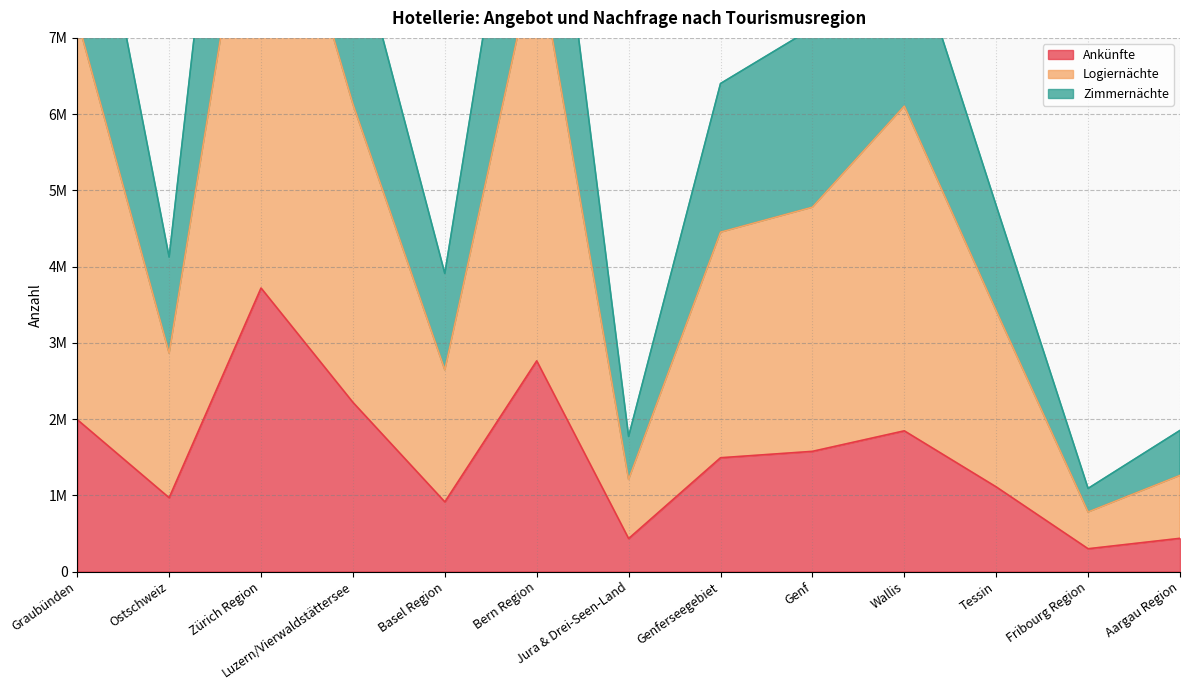

What value does the Ankünfte series have at Aargau Region?

435409